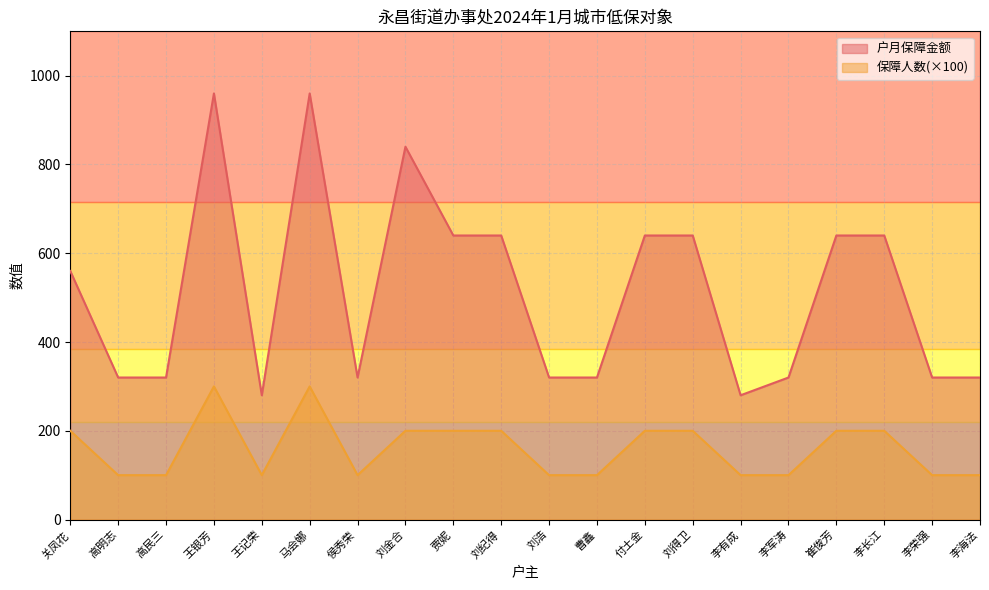

Is the value of 户月保障金额 at 刘浩 greater than the value of 保障人数 at 刘得卫?

Yes